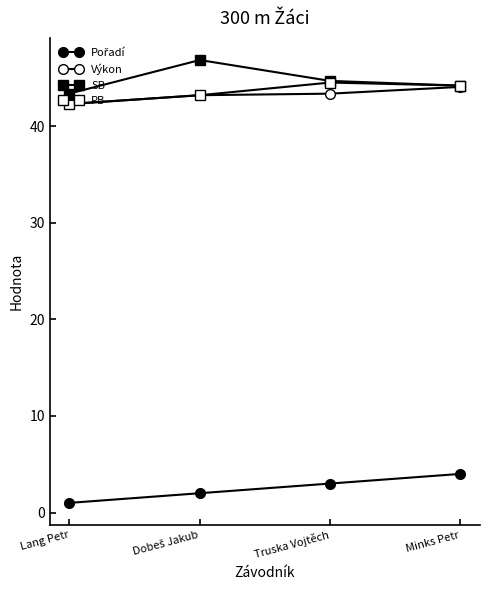

At Truska Vojtěch, list the series in order from smallest to largest.

Pořadí, Výkon, PB, SB